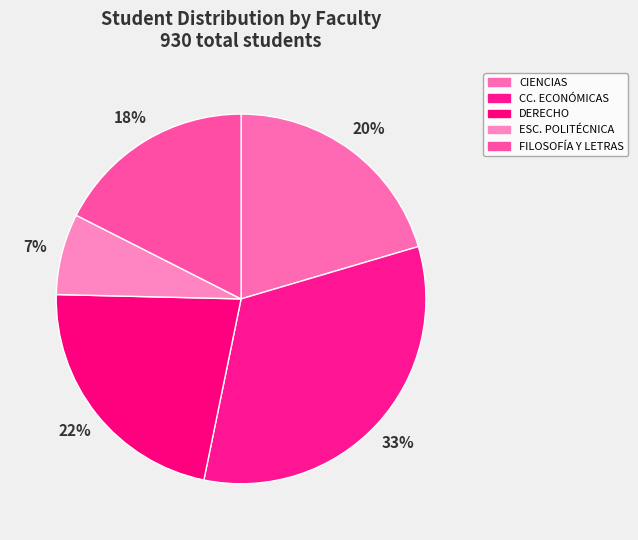

What is the largest slice in the pie chart?

CC. ECONÓMICAS